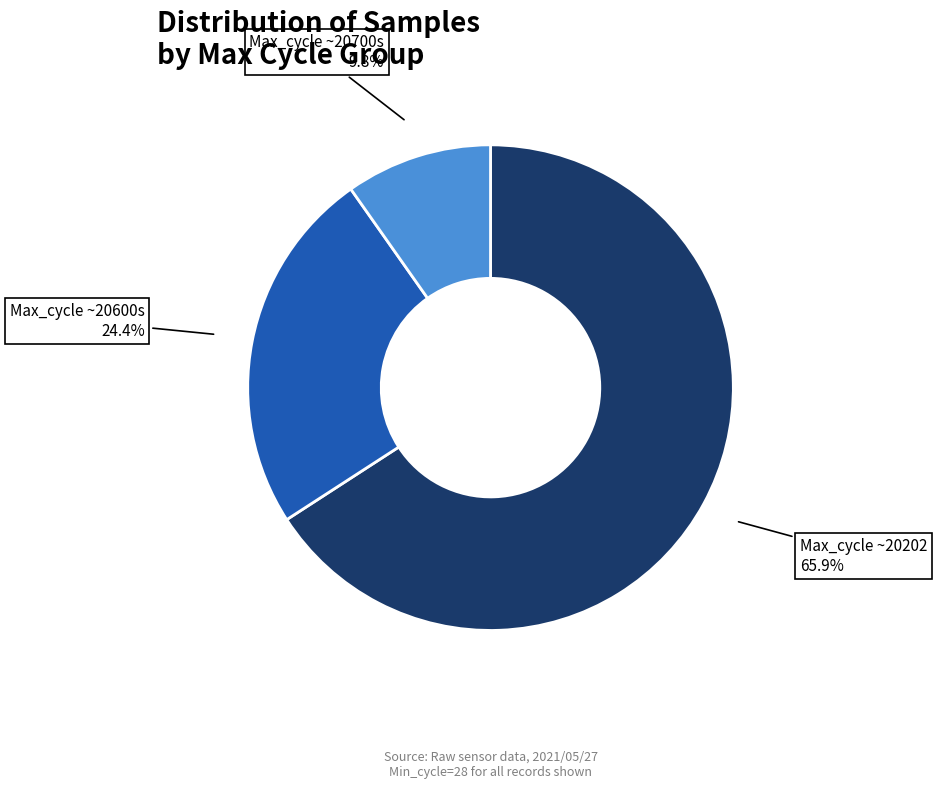

Does any single category account for the majority?

Yes